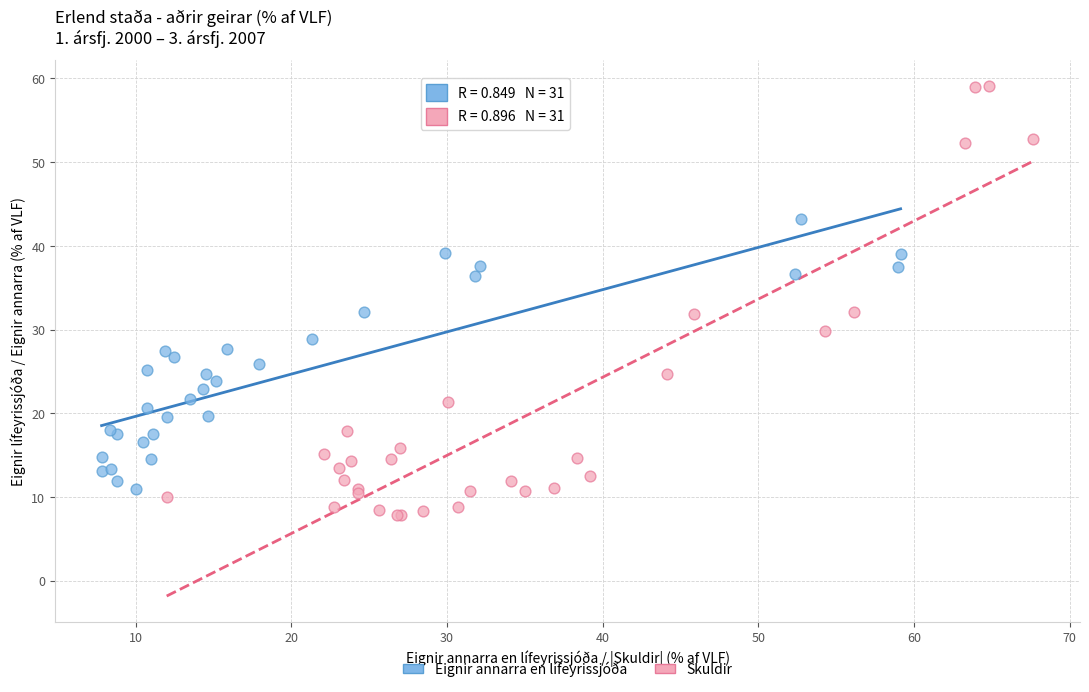

Which series contains the lowest Y value?

Skuldir